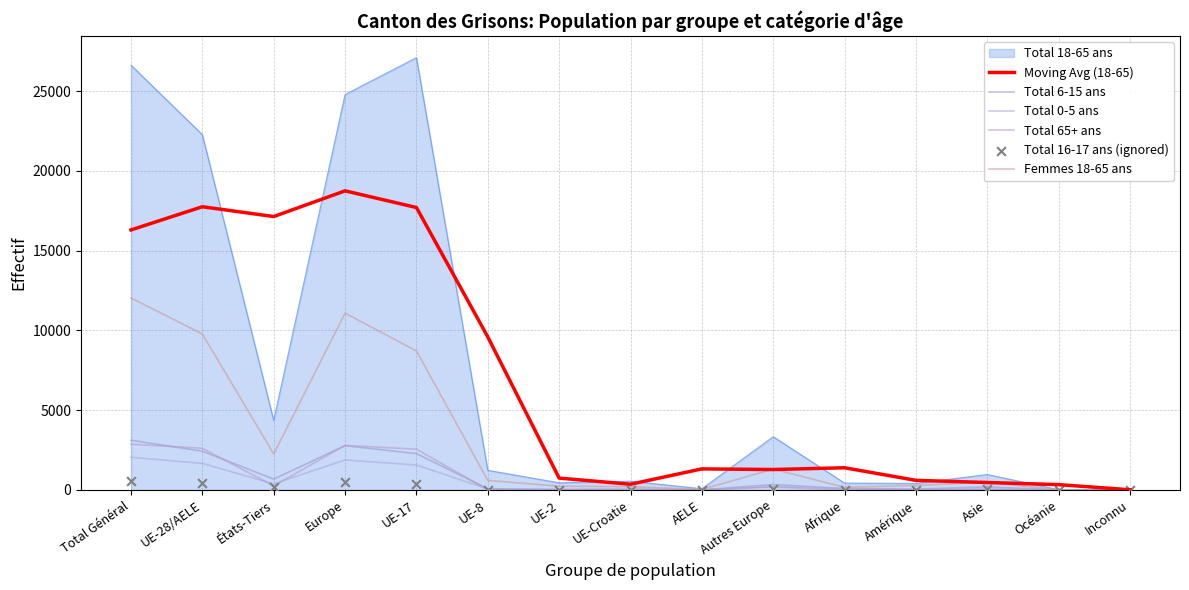

Is the value of Total 16-17 ans (ignored) at États-Tiers greater than the value of Femmes 18-65 ans at UE-Croatie?

No